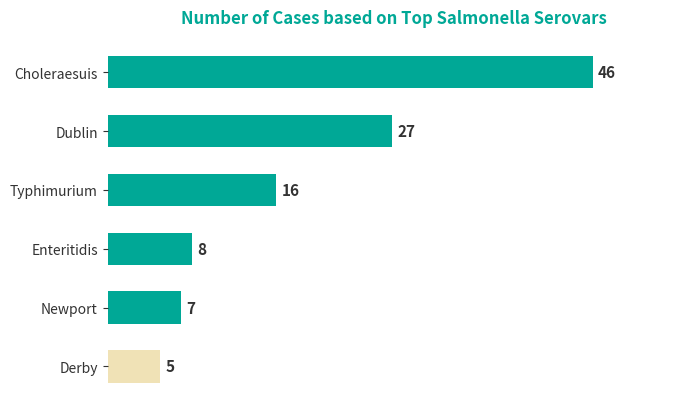

What is the minimum value shown in the chart?

5